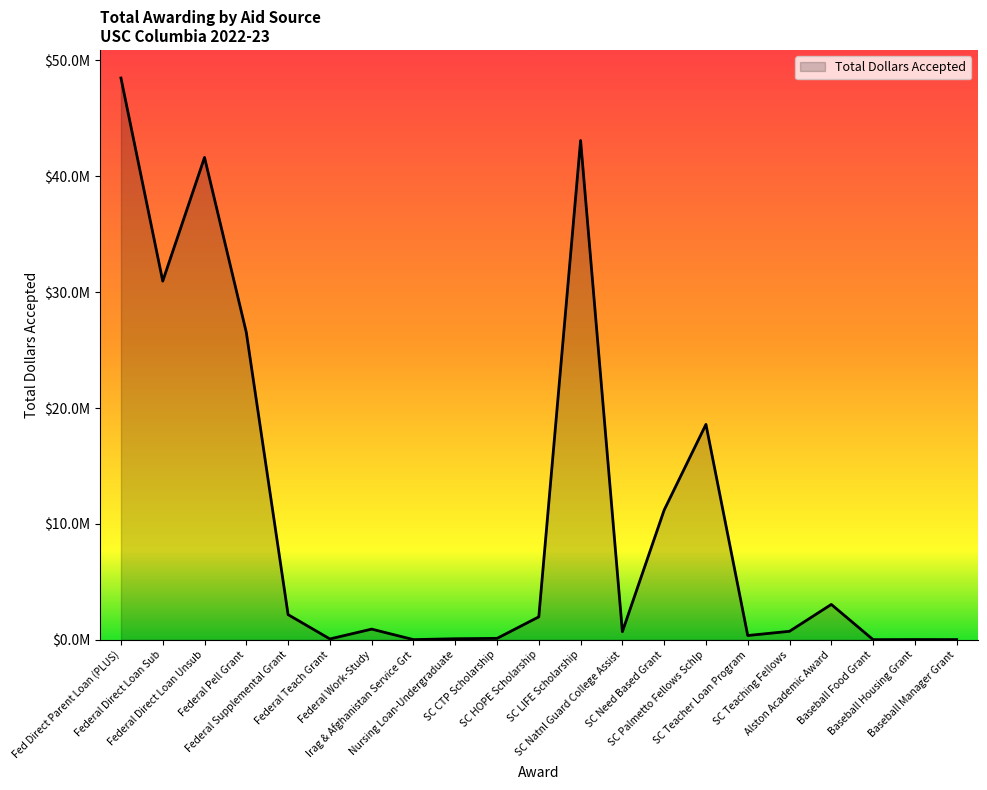

Does the chart have visible grid lines?

No